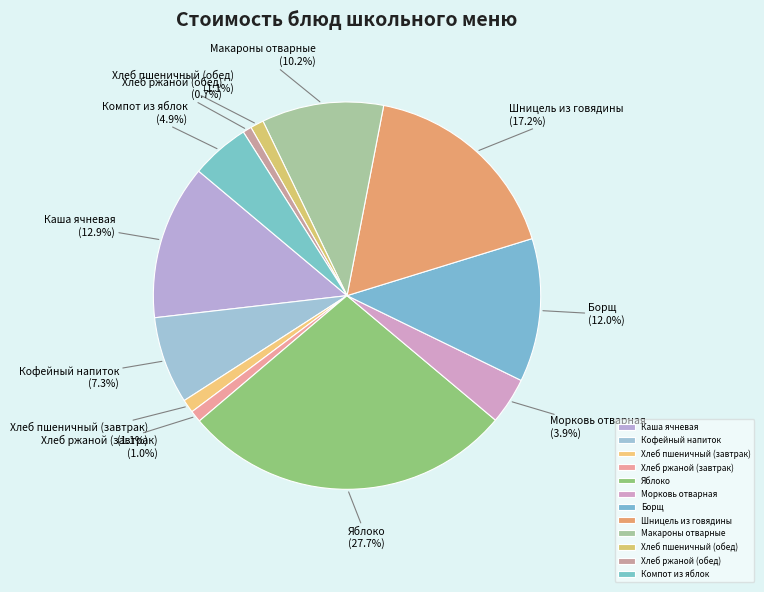

How many slices are in this pie chart?

12